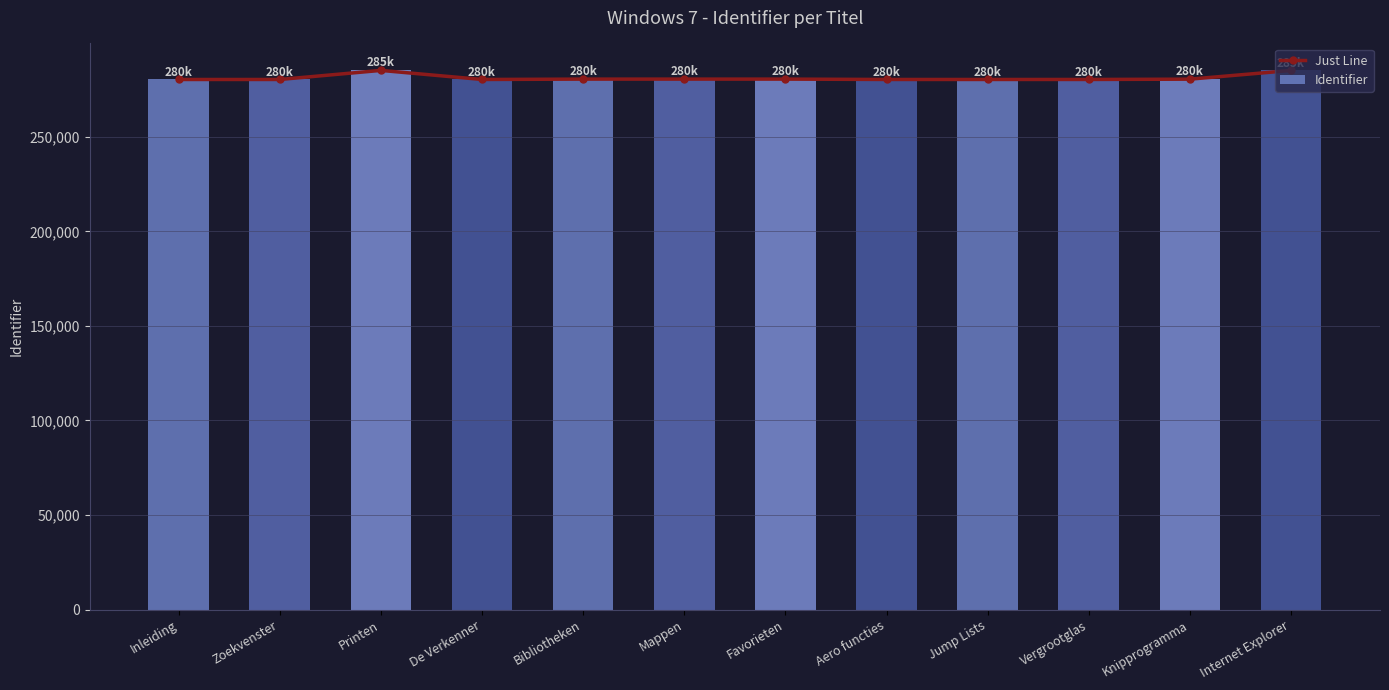

Is the value of Identifier at Knipprogramma greater than the value of Just Line at Printen?

No